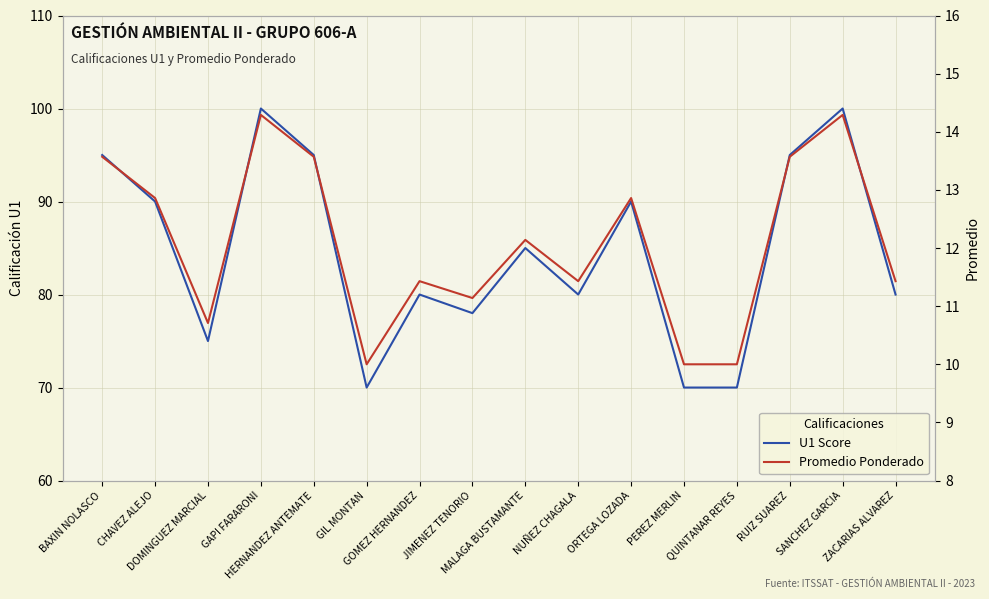

At which category is the sum across all series the highest?

GAPI FARARONI